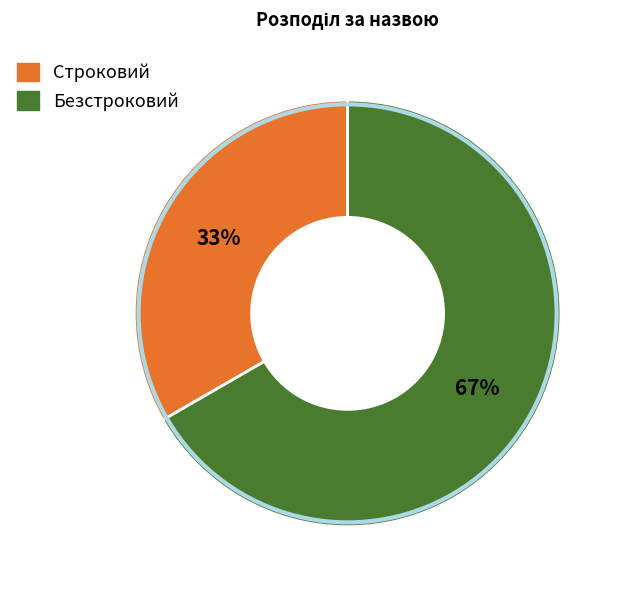

Is Строковий the majority of the pie?

No